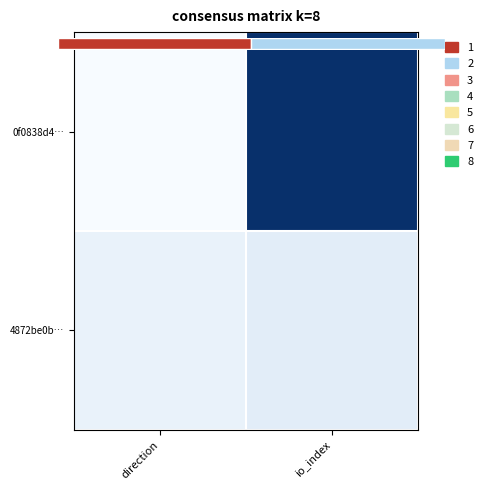

Rank the series by their average value, from lowest to highest.

4872be0b…, 0f0838d4…